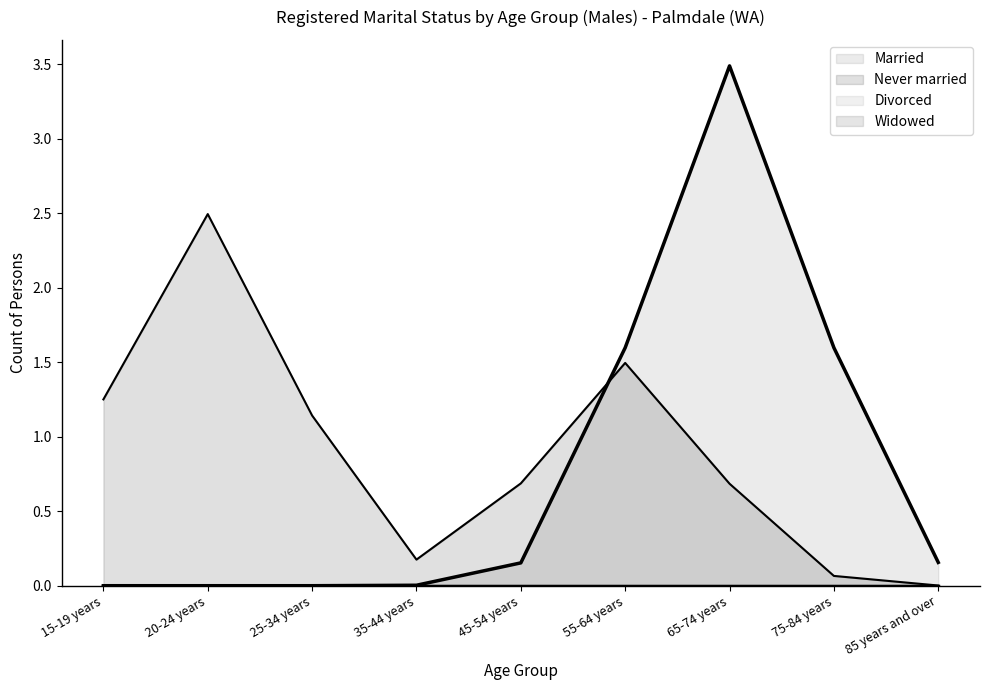

True or false: Never married and Married cross at least once.

True